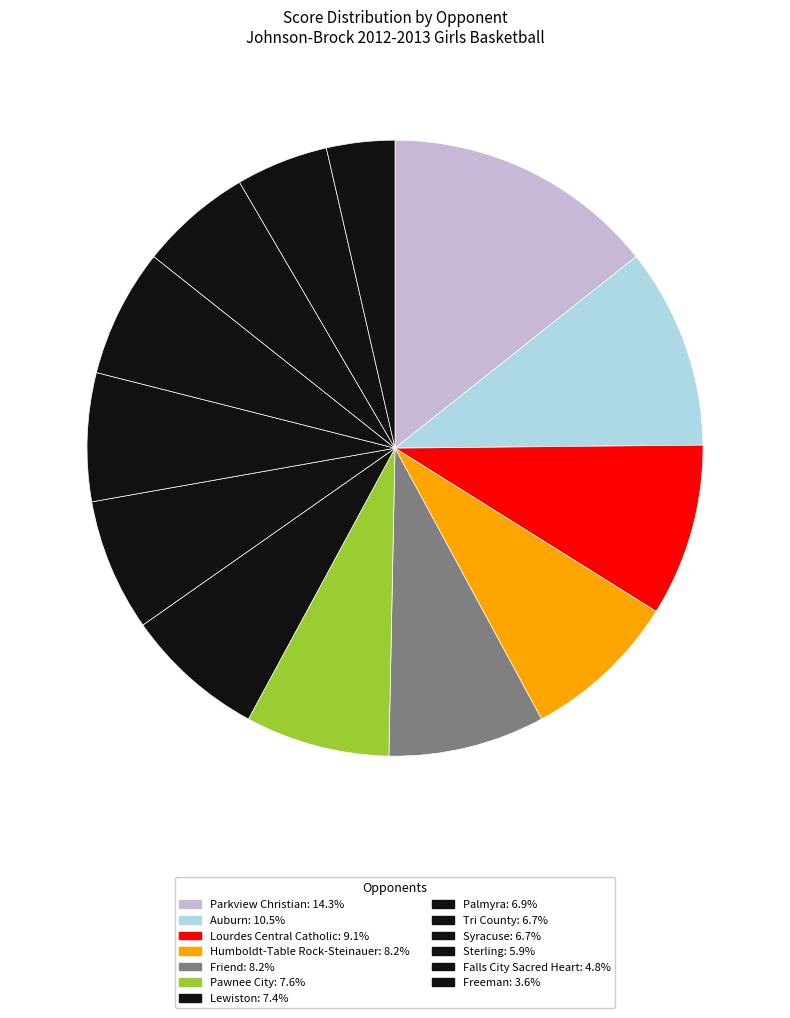

How many segments does this pie chart have?

13